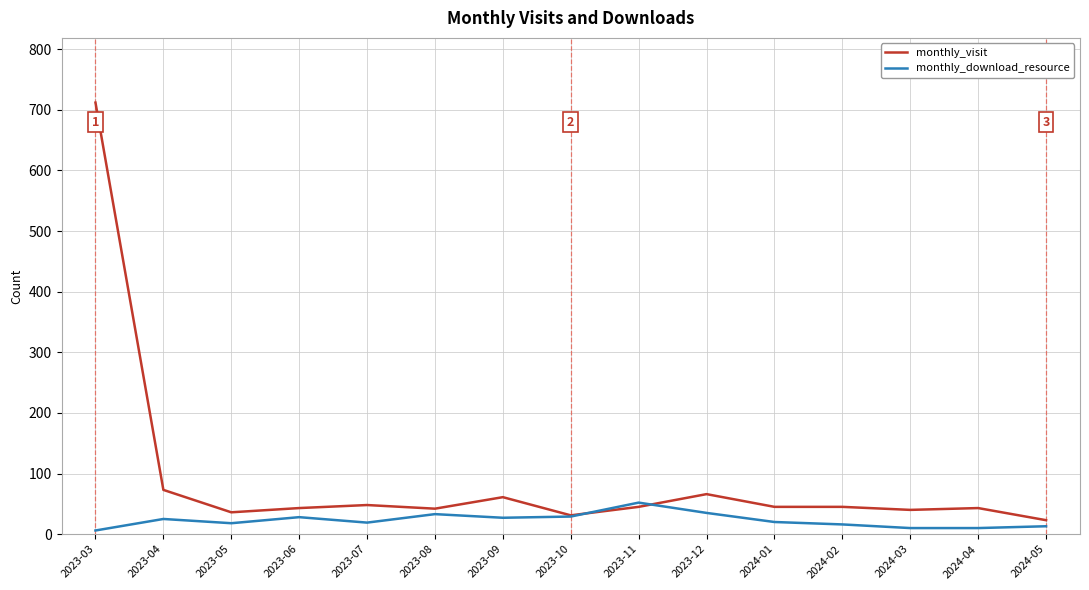

Which series has the largest range (max minus min)?

monthly_visit